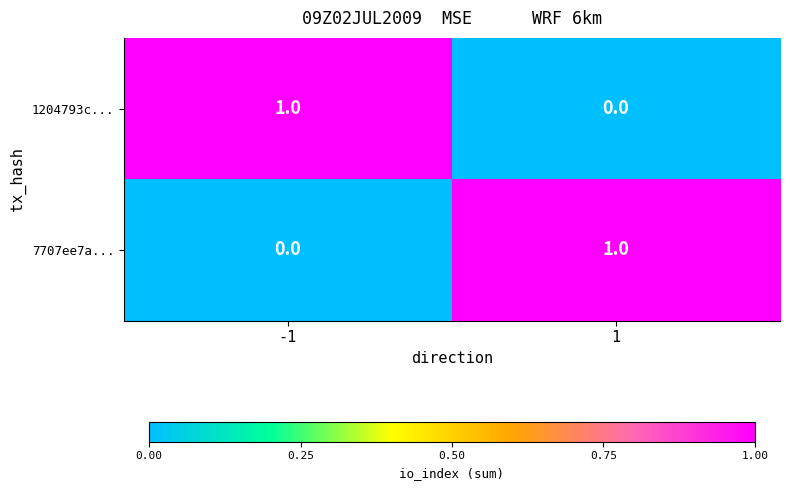

Reading right to left, transcribe all the data shown in this chart.

1204793c...: 0	1
7707ee7a...: 1	0